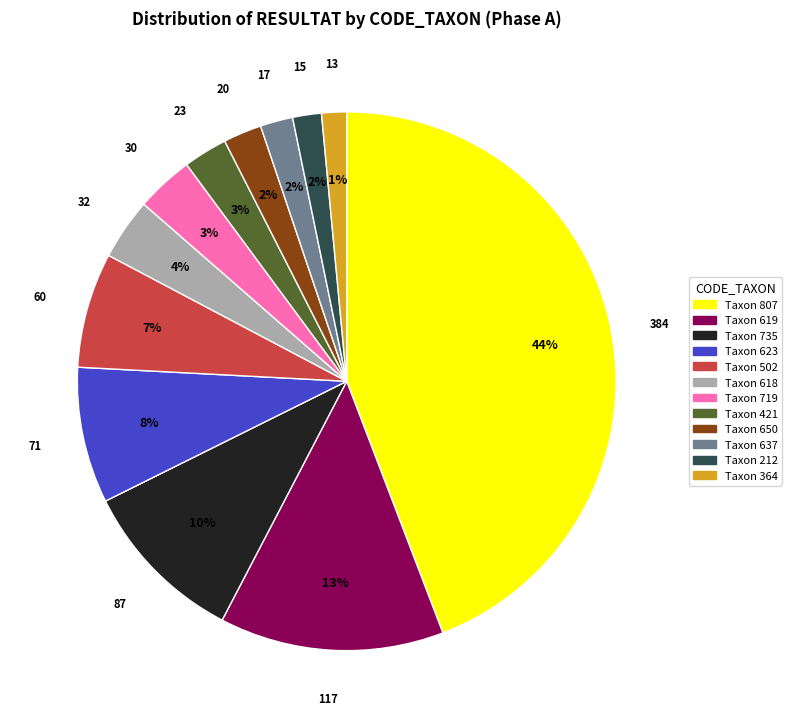

Is there any slice that represents more than half of the pie?

No